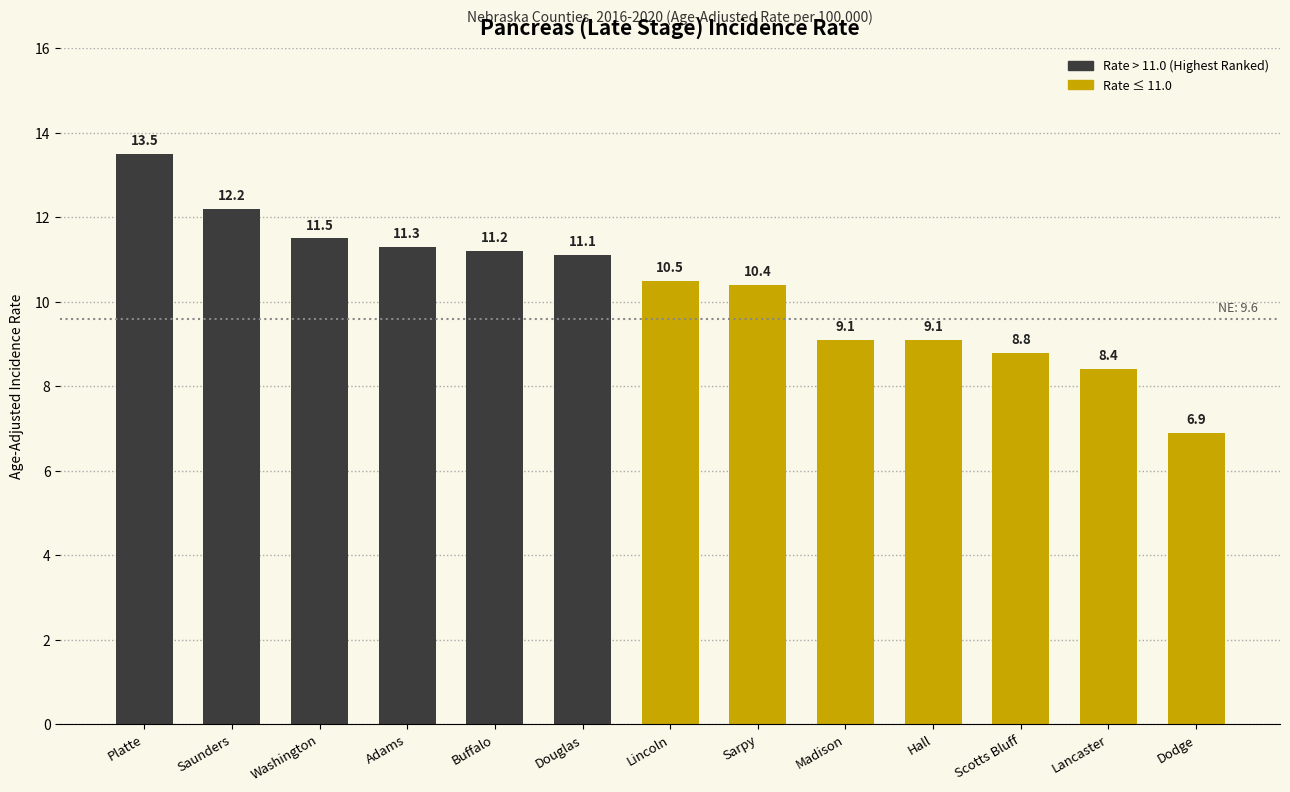

What is the label of the 5th bar from the left?

Buffalo